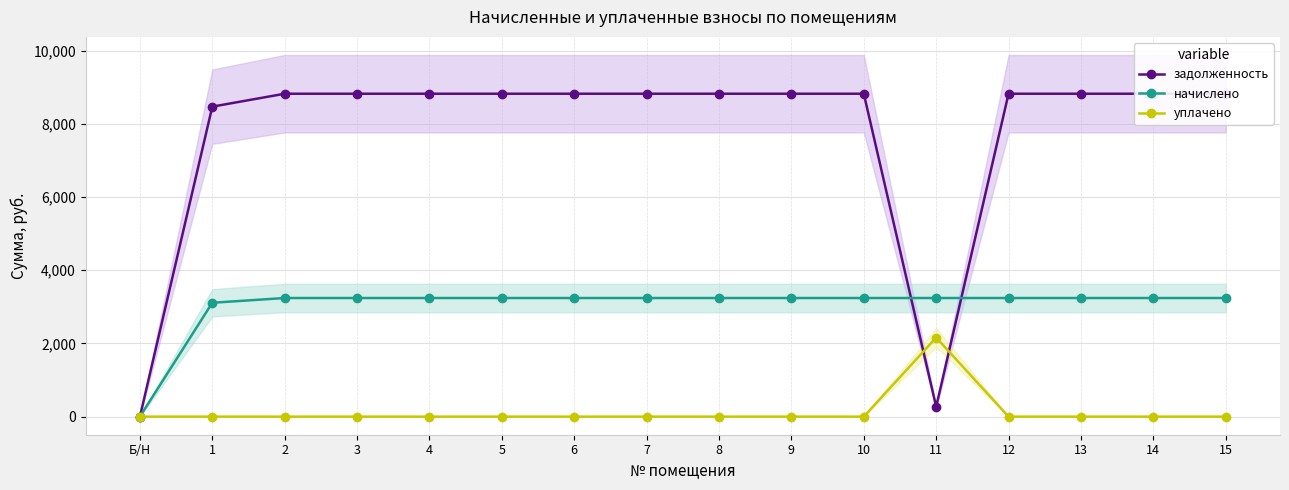

True or false: уплачено and начислено intersect in this chart.

False